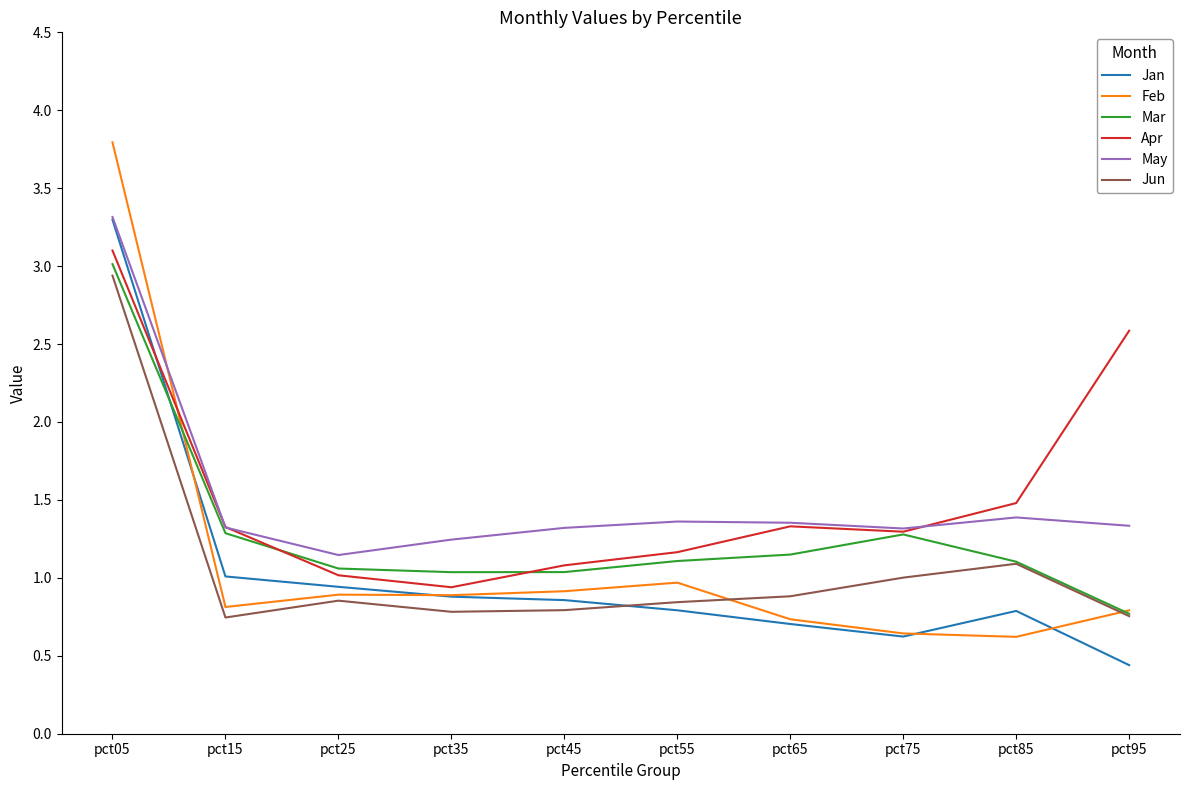

True or false: Jun and Apr cross at least once.

False